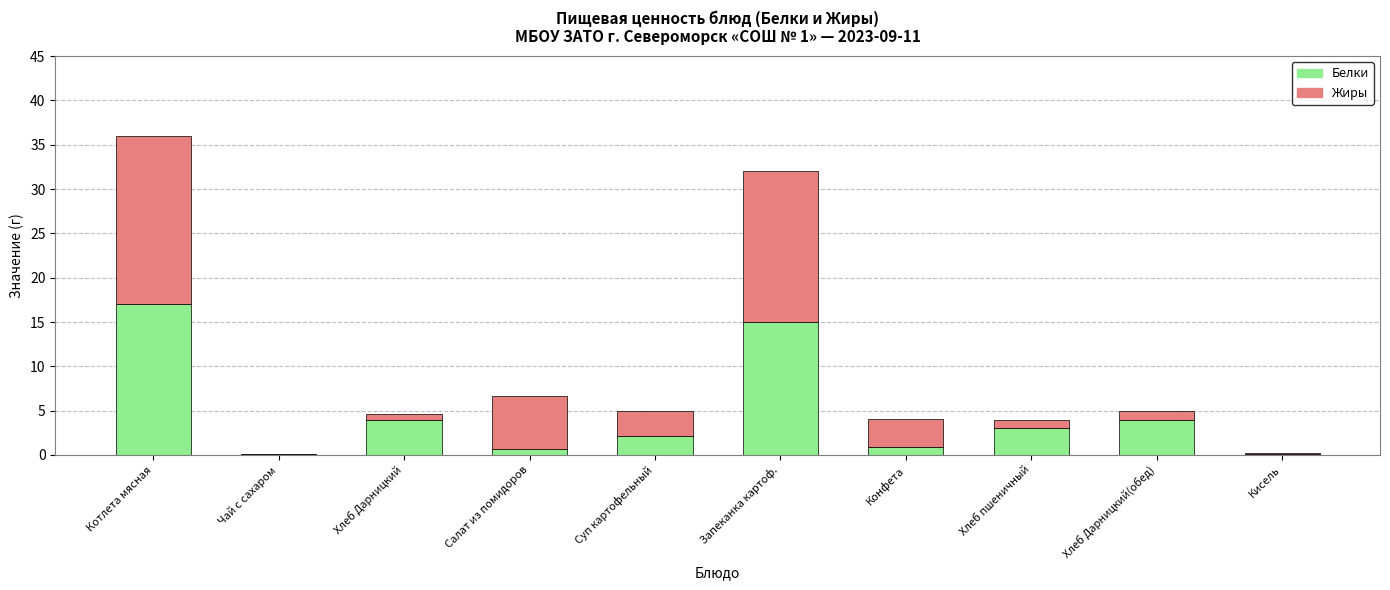

What is the total value across all series at Котлета мясная?

36.0